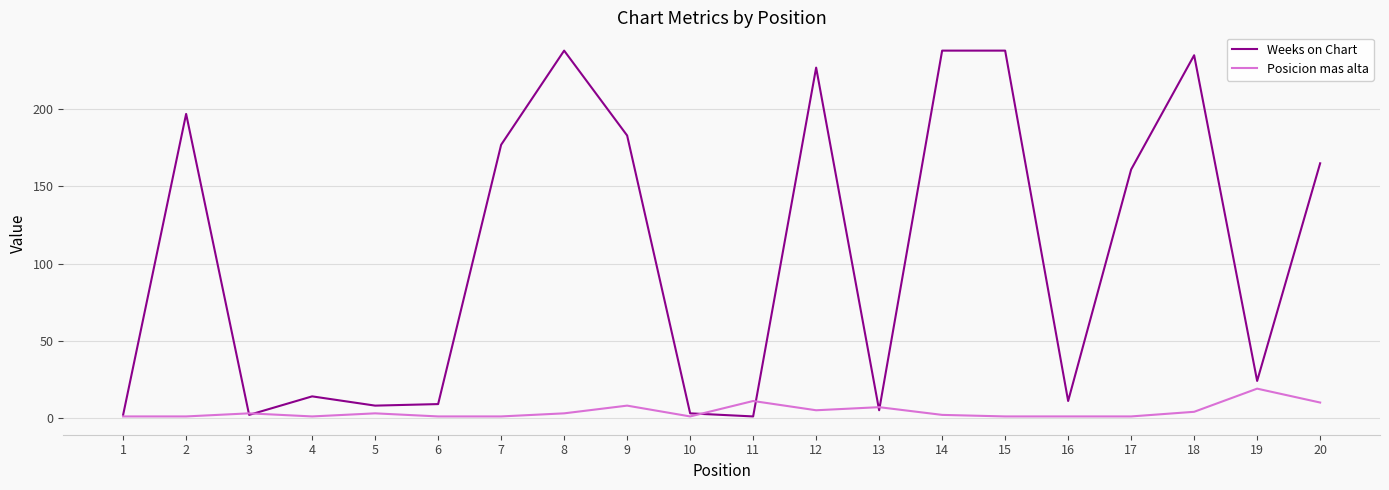

List the series in order of their overall mean, lowest first.

Posicion mas alta, Weeks on Chart